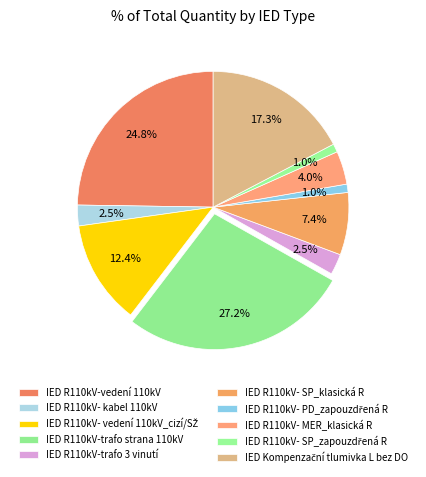

Does any single category account for the majority?

No